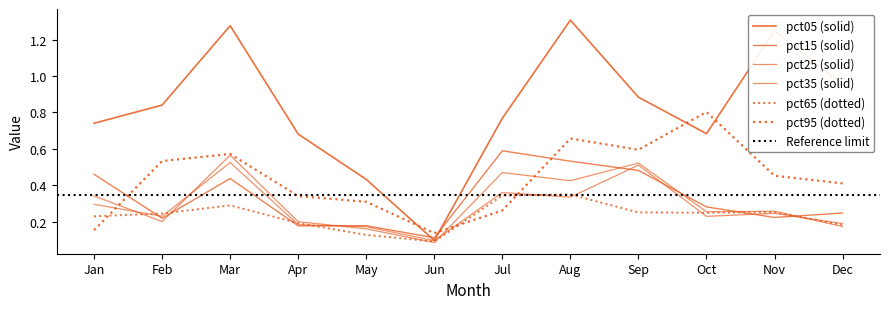

How many pct95 values are between 0 and 1?

12